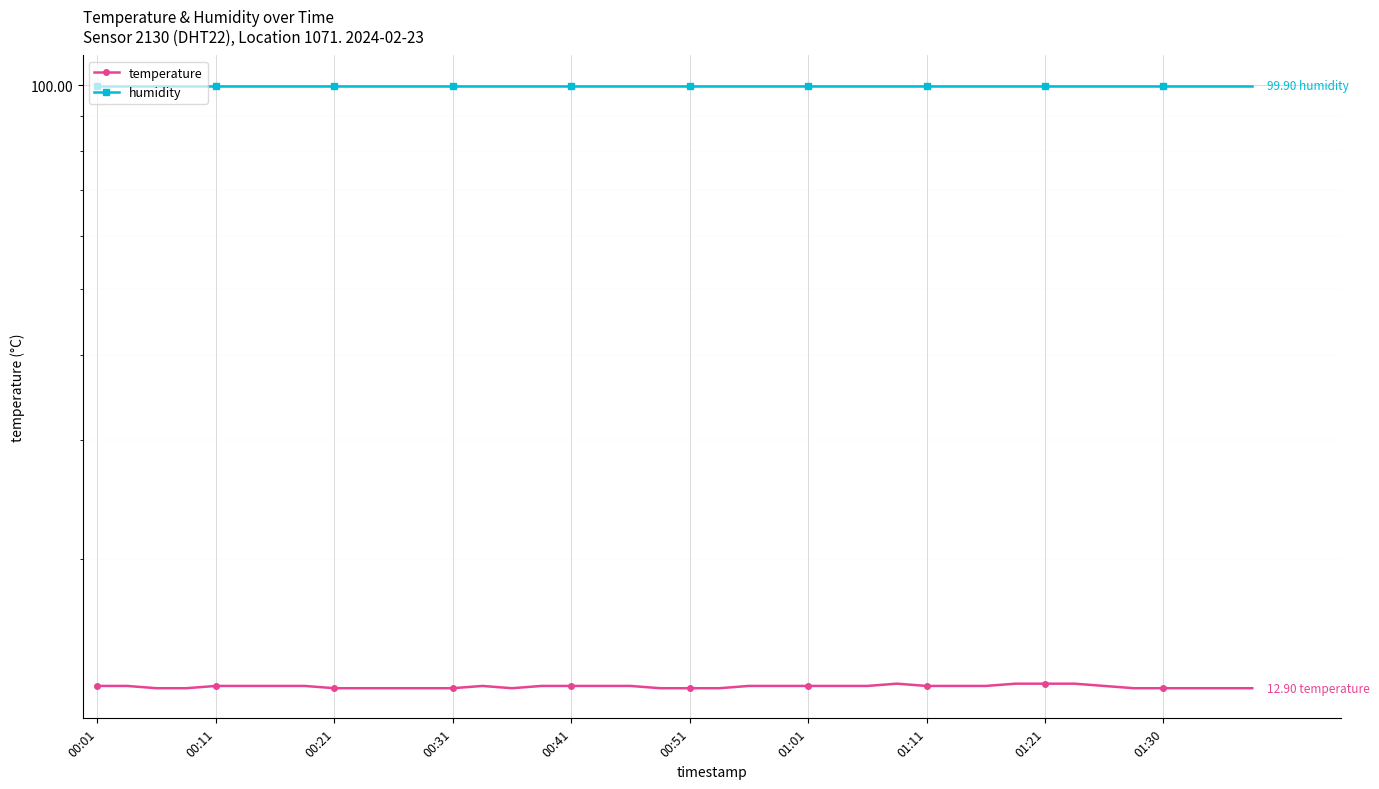

Which category has the lowest value in the temperature series?

00:21